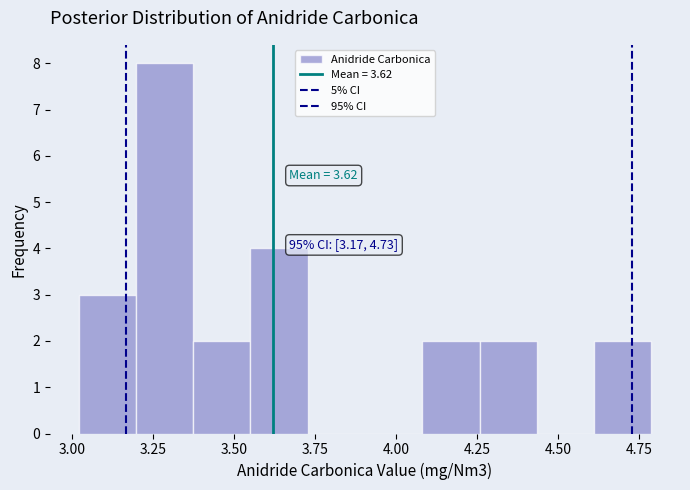

Around what value on the x-axis is the tallest bar? Give the approximate position of its centre, as read against the axis.

3.30